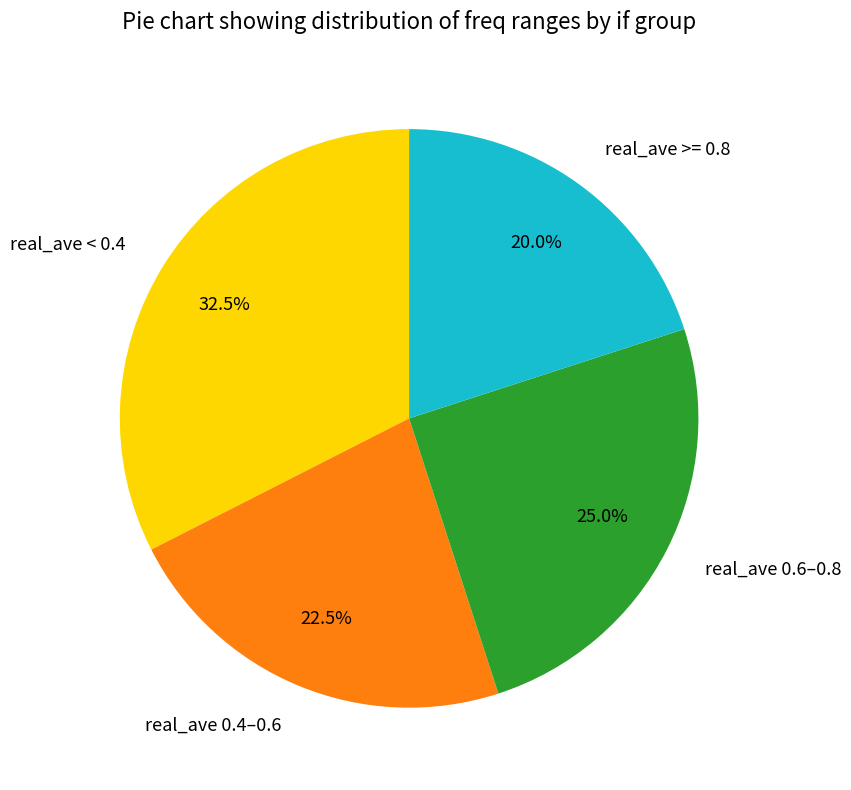

How much of the chart is everything except real_ave 0.6–0.8?

75.0%